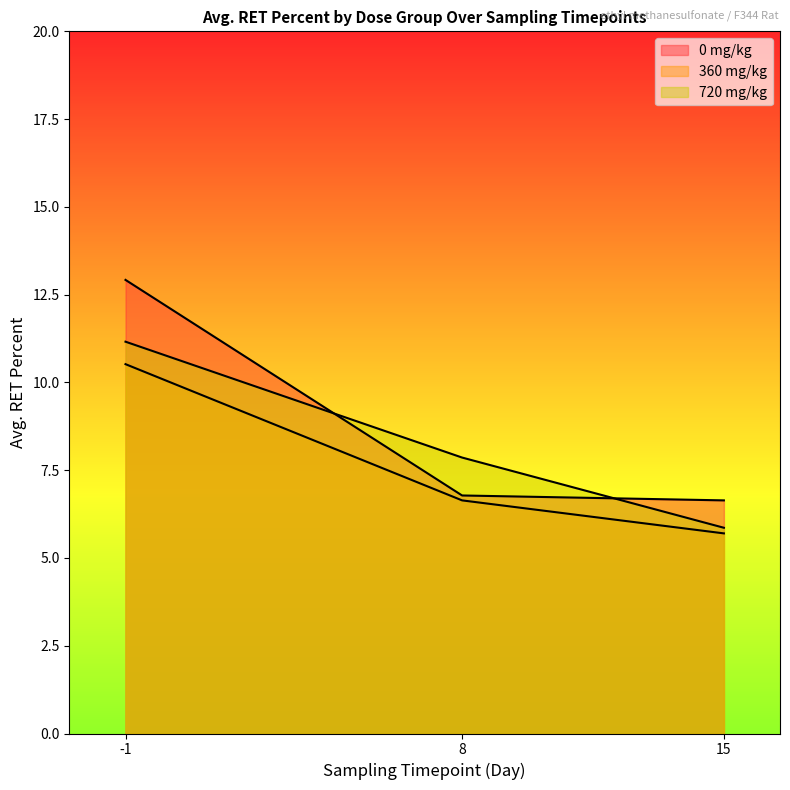

The 0 mg/kg series shows 17.3 at -1. True or false?

False